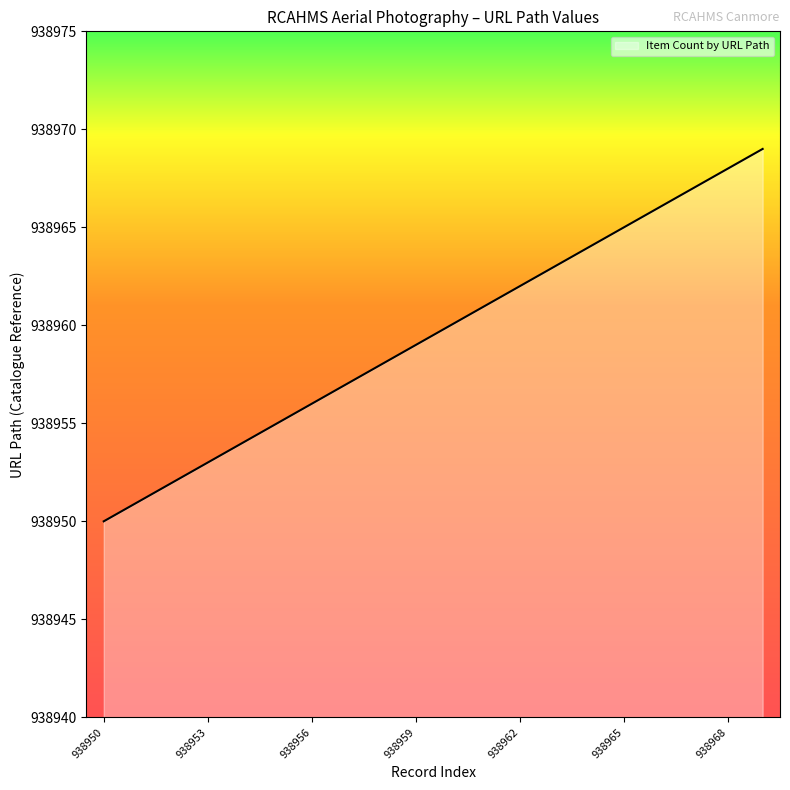

True or false: the data has more than 2 interior local peaks.

False